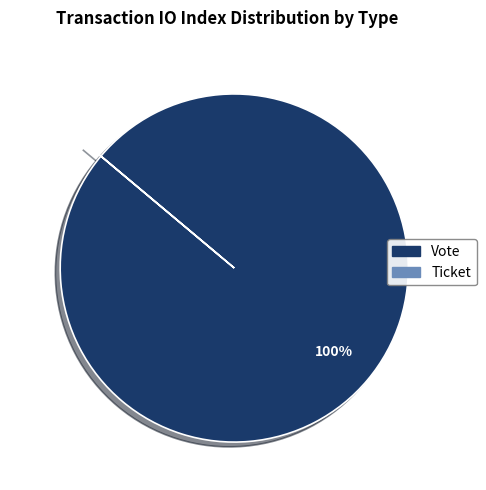

True or false: Vote accounts for 94% of the total.

False